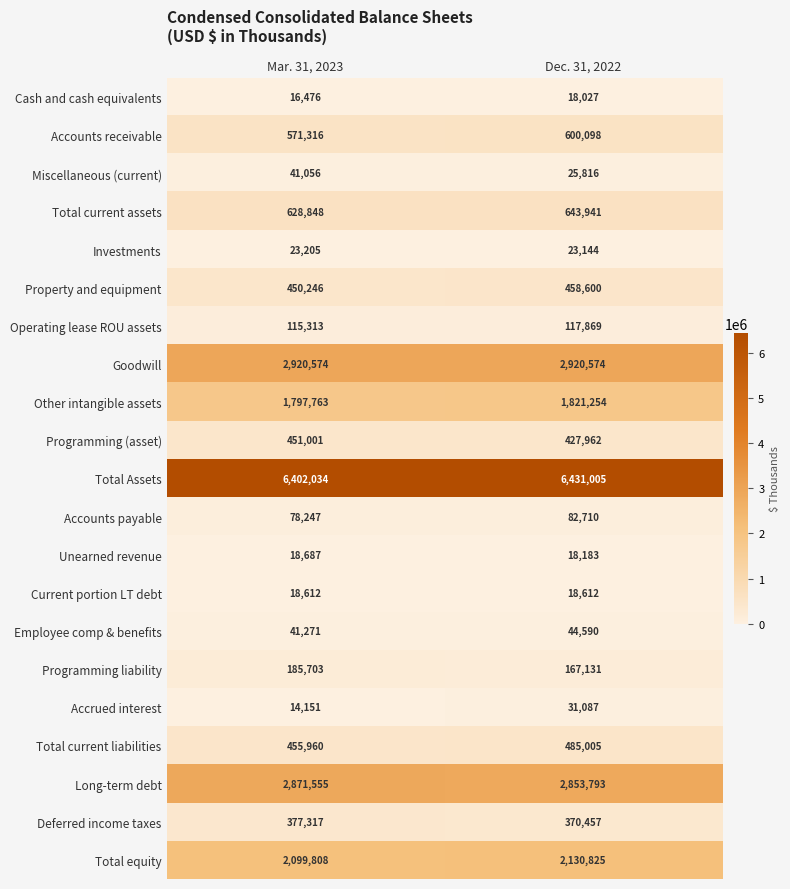

What value does the Programming (asset) series have at Dec. 31, 2022, to the nearest 10?

427960